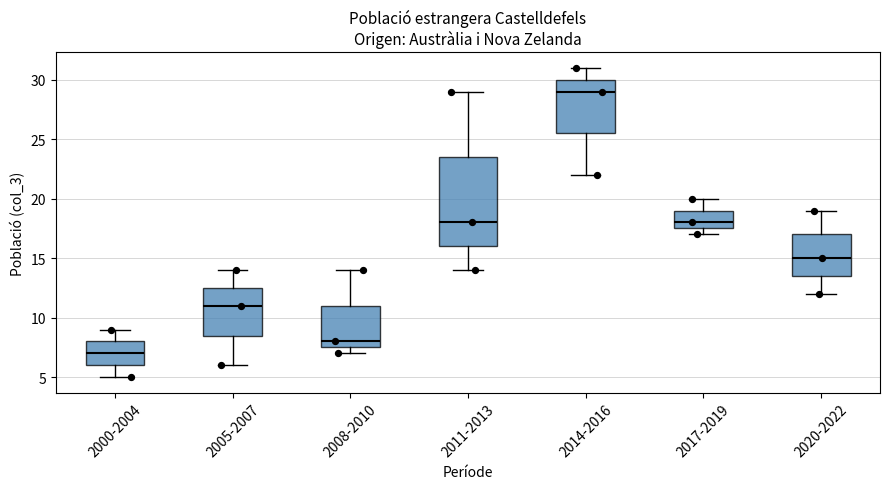

Which box is the tallest, from its lower edge to its upper edge?

2011-2013